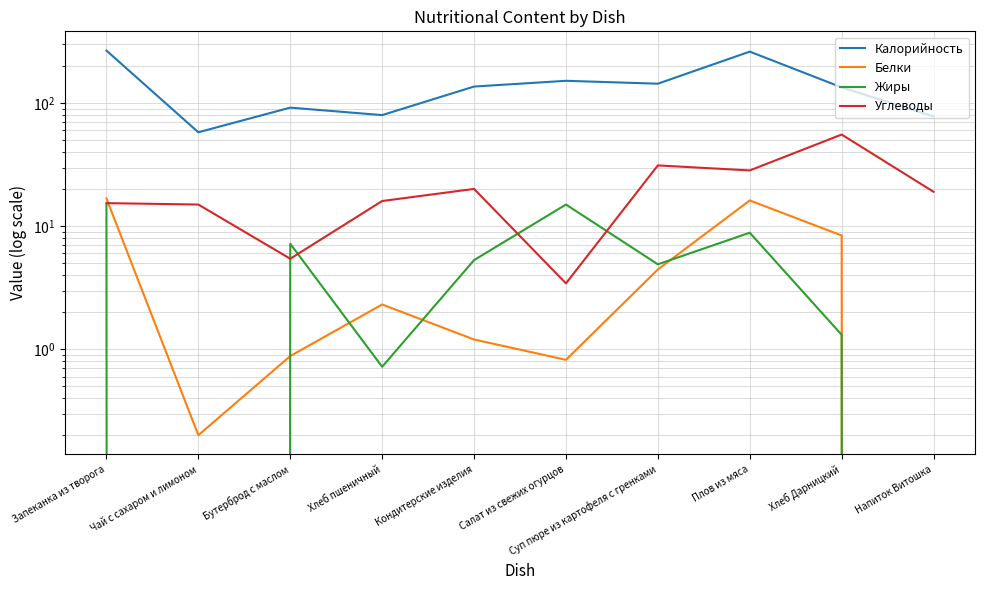

How many lines are shown in the chart?

4